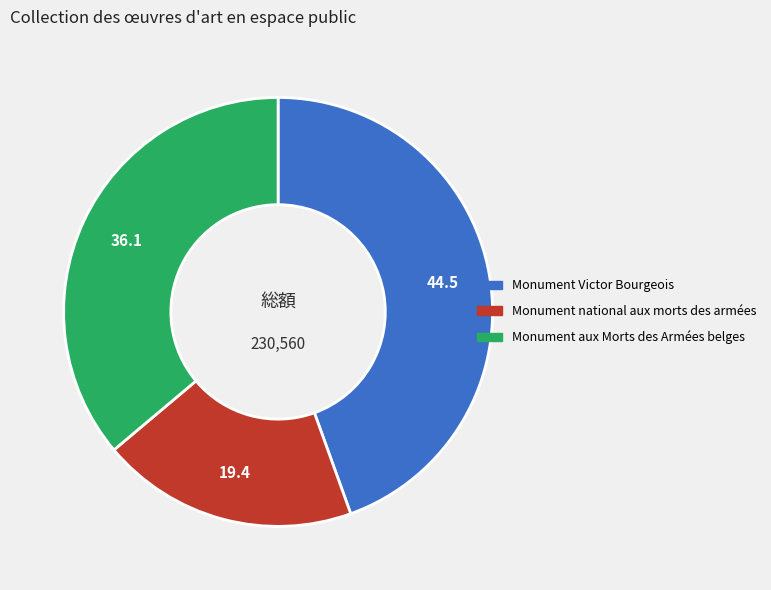

How many segments does this pie chart have?

3